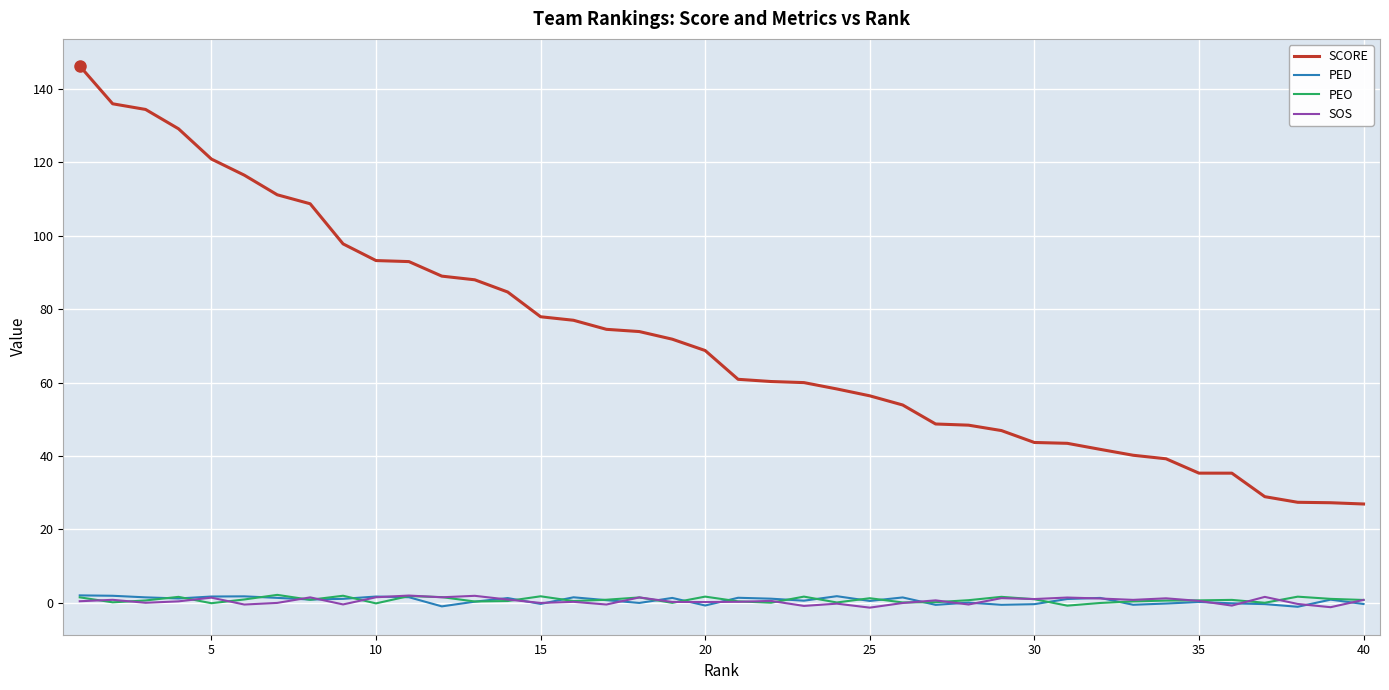

Which series has the largest total across all categories?

SCORE